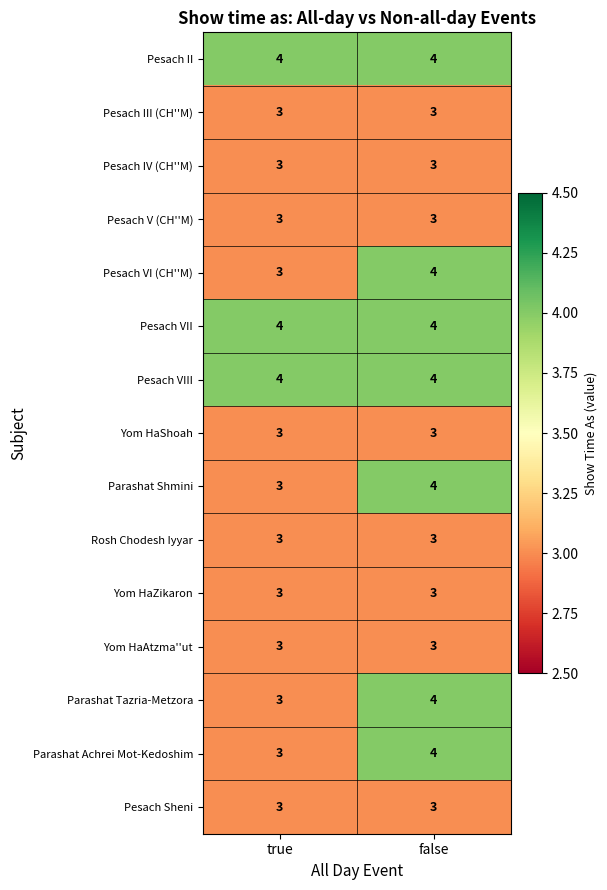

What is the smallest value displayed?

3